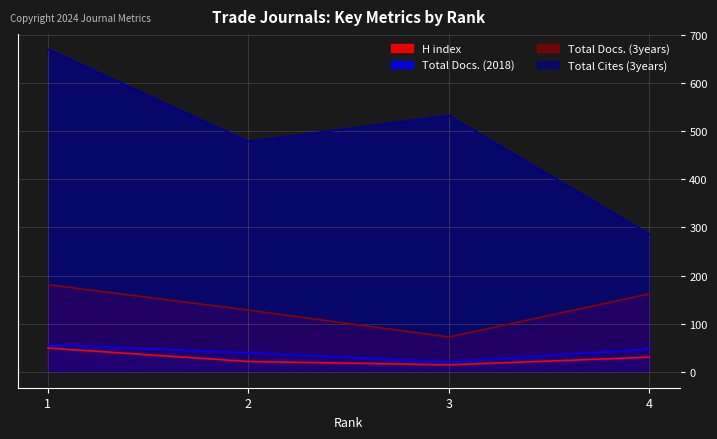

Is it true that Total Cites (3years) equals 286 at 4?

True